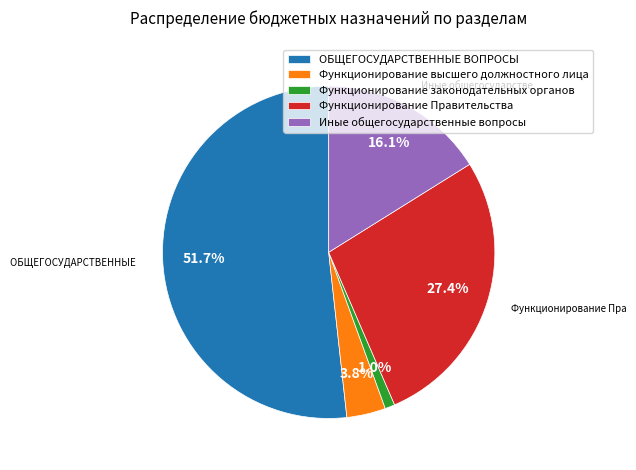

Which slice is the smallest?

Функционирование законодательных органов